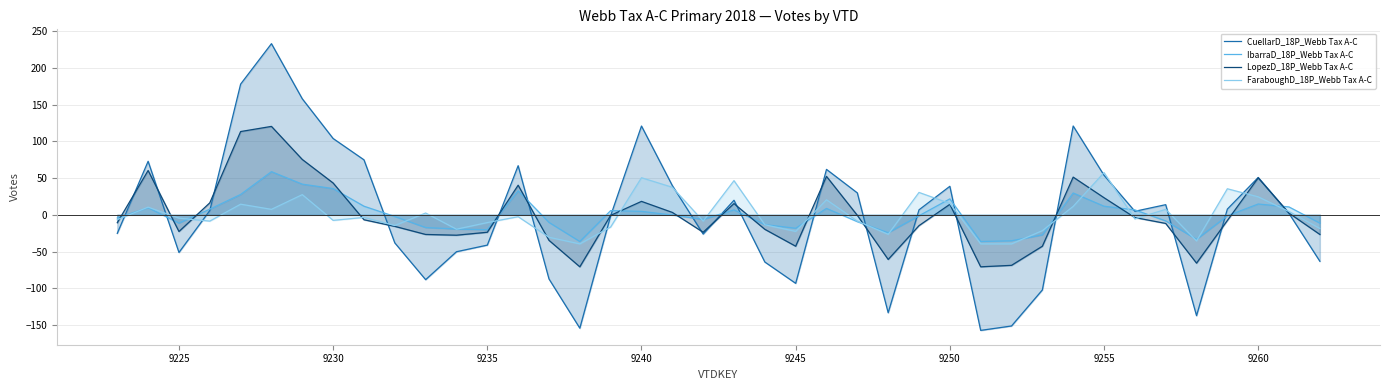

After their last crossing, which series has the higher values: LopezD_18P_Webb Tax A-C or CuellarD_18P_Webb Tax A-C?

LopezD_18P_Webb Tax A-C